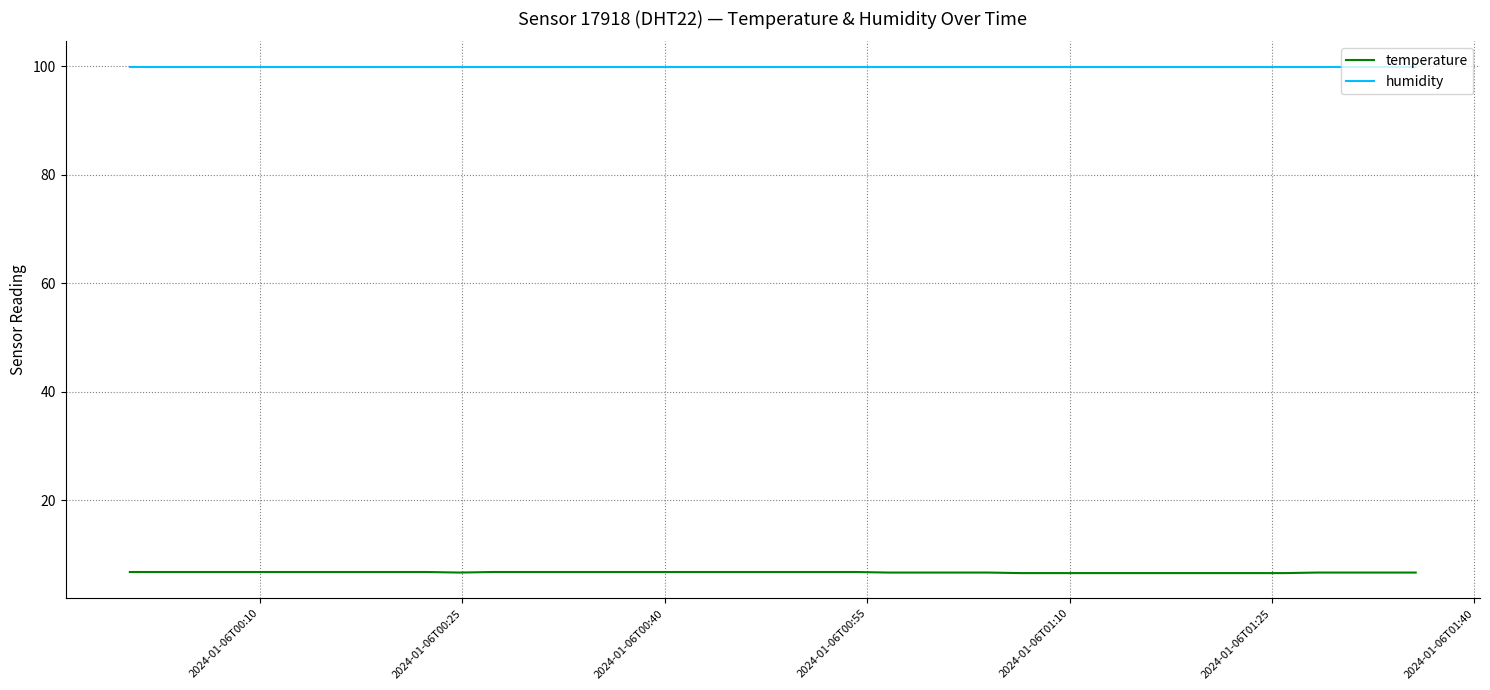

At how many categories does at least one series exceed 52?

40